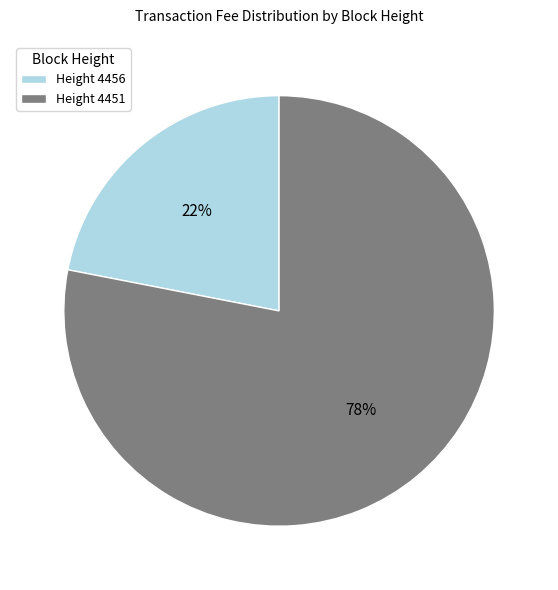

Is it true that Height 4451 is 78% of the pie?

True